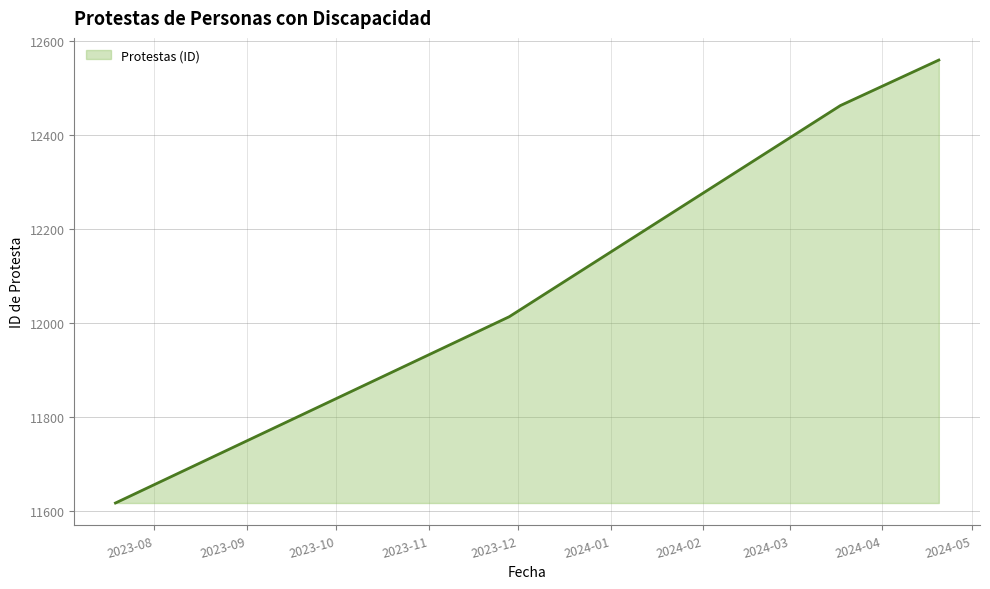

Does the chart display data point markers on the line(s)?

No